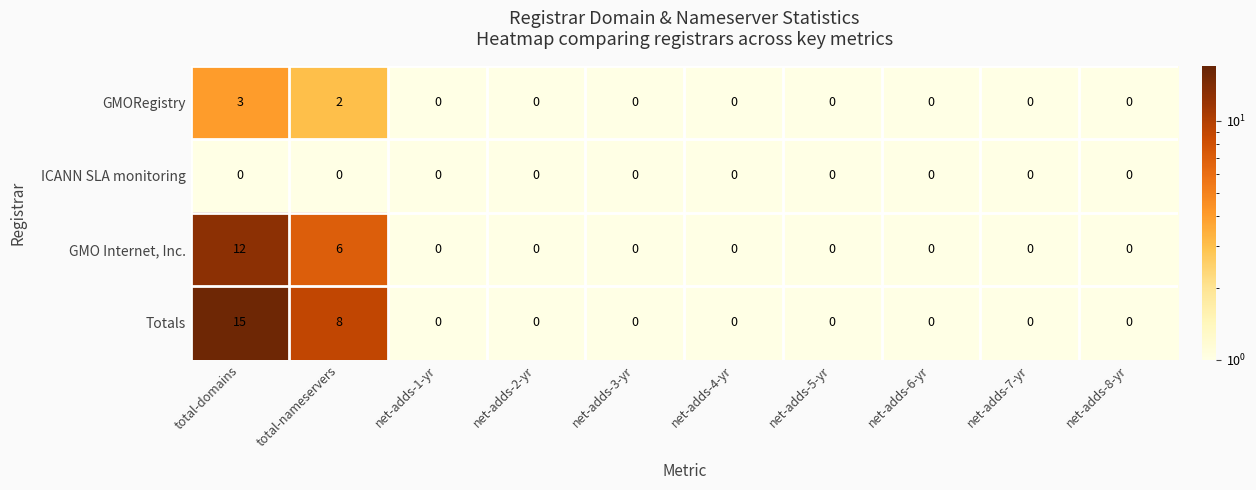

What is the sum of all GMORegistry values?

5